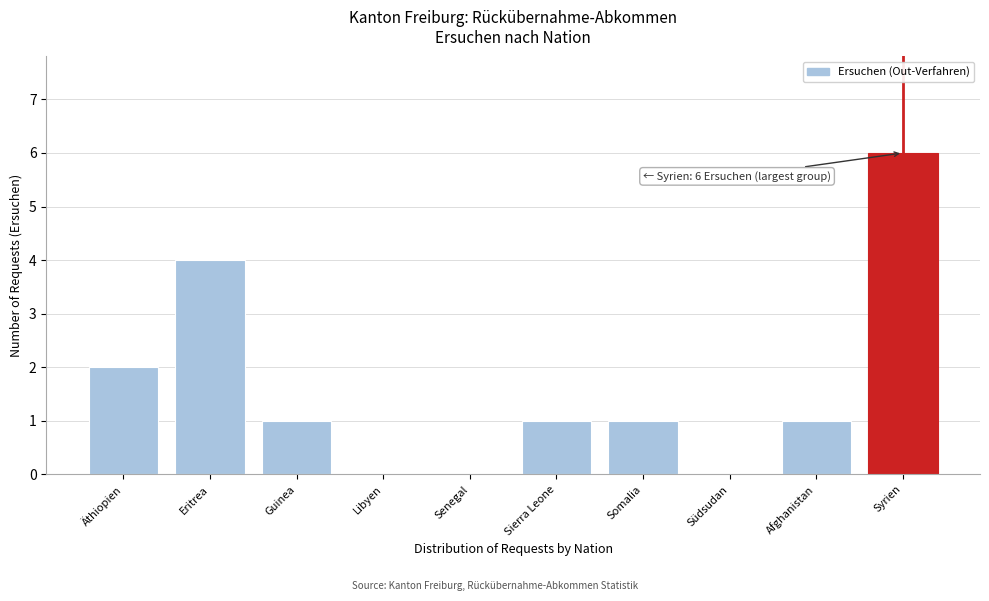

Reading left to right, extract all data points from this chart.

Äthiopien=2	Eritrea=4	Guinea=1	Libyen=0	Senegal=0	Sierra Leone=1	Somalia=1	Südsudan=0	Afghanistan=1	Syrien=6